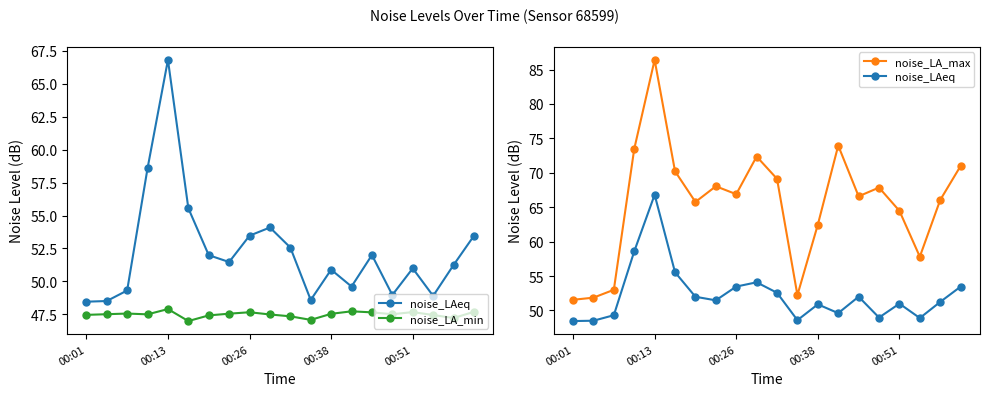

How many data points in noise_LAeq are above 51?

11